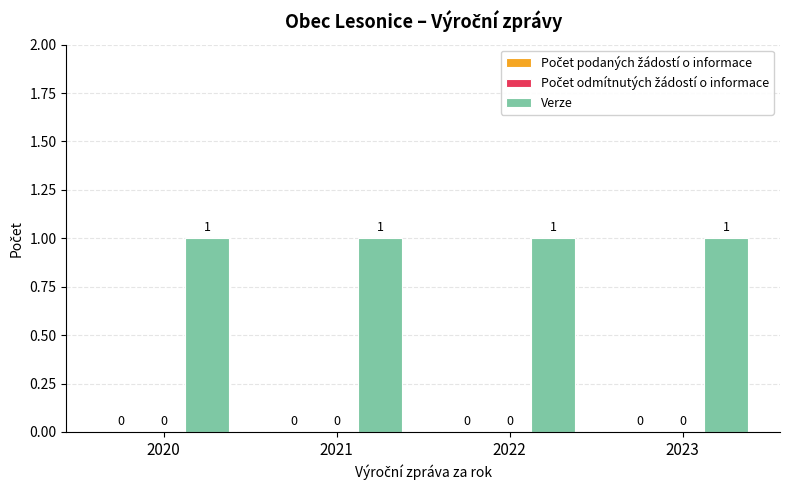

Is the value of Verze at 2020 greater than the value of Počet odmítnutých žádostí o informace at 2023?

Yes